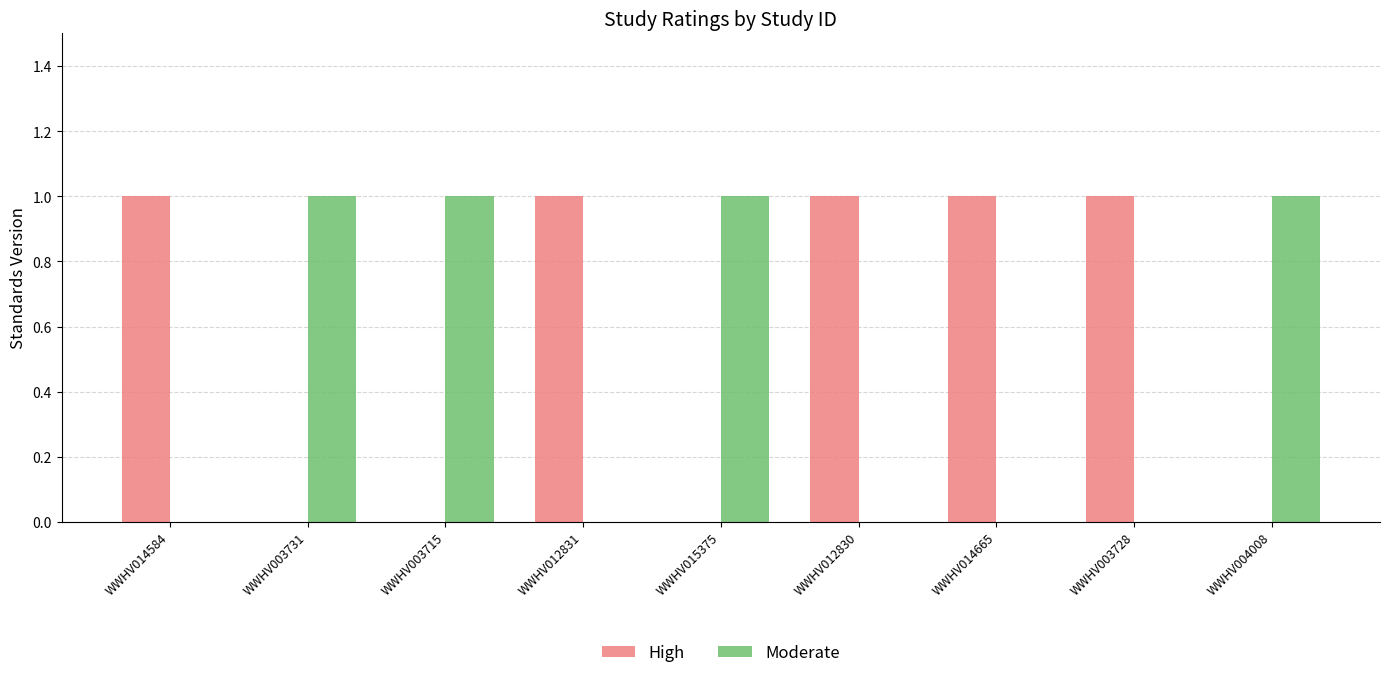

True or false: High has a value of 1 at WWHV015375.

False